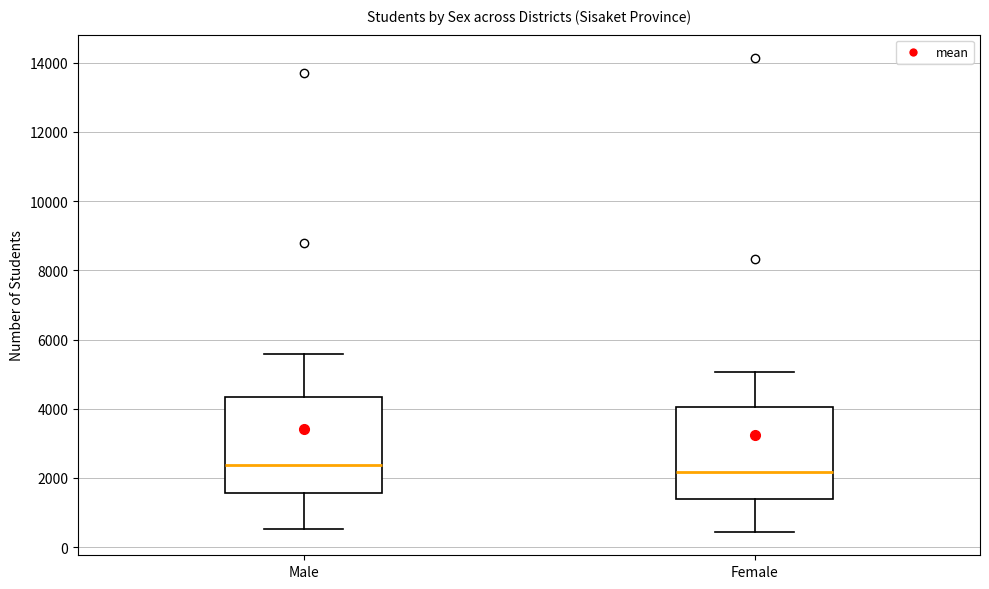

Where is the lower edge of the box for Female on the y-axis? The values are not printed on the chart, so give them approximately, as read against the axis.

1400